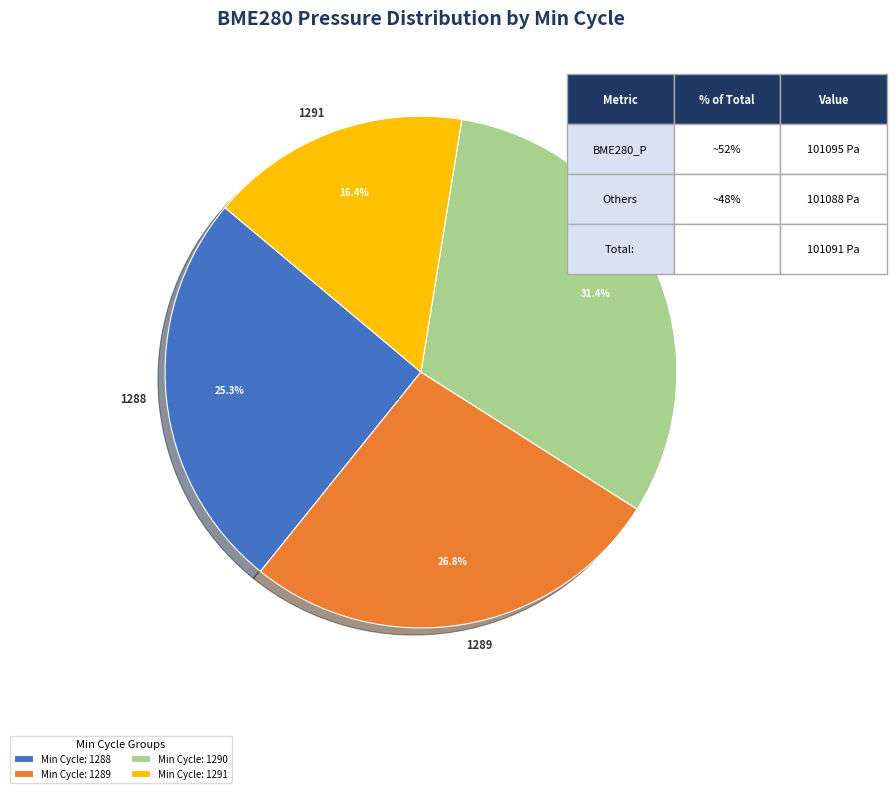

Count the number of slices in the pie.

4